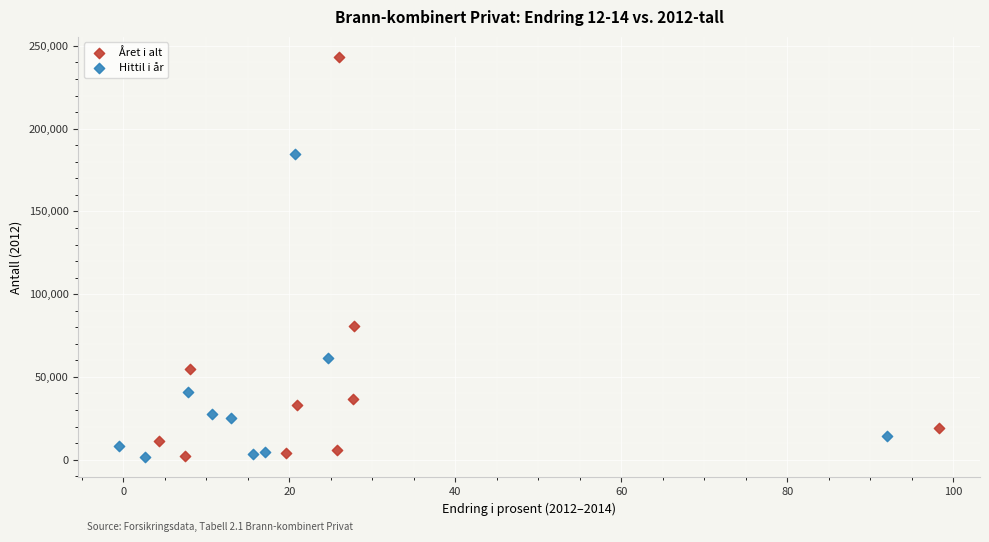

Which series reaches the maximum Y coordinate?

Året i alt